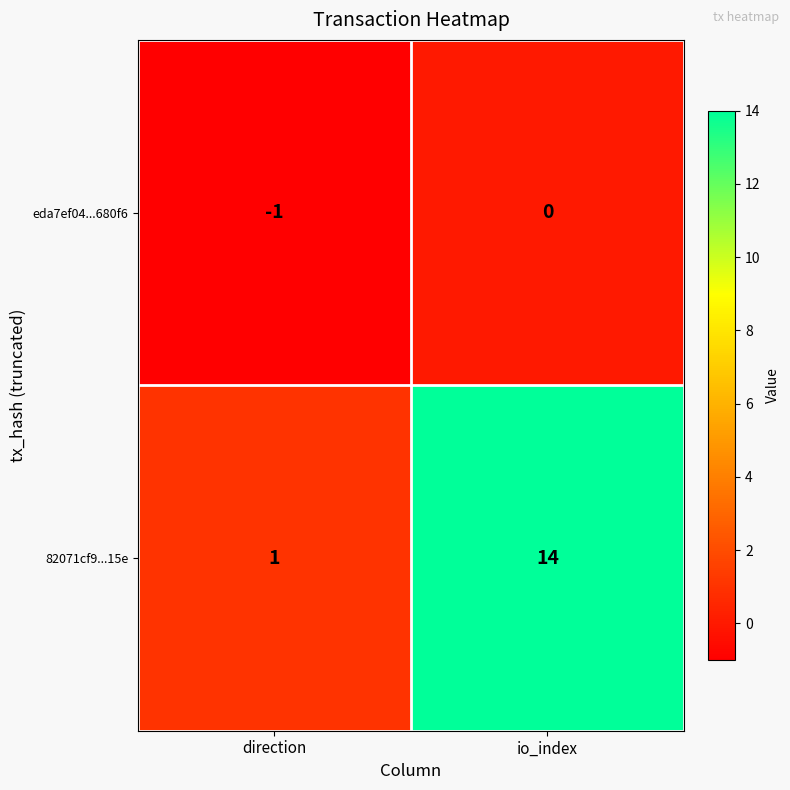

The value of 82071cf9...15e at direction is 1. True or false?

True